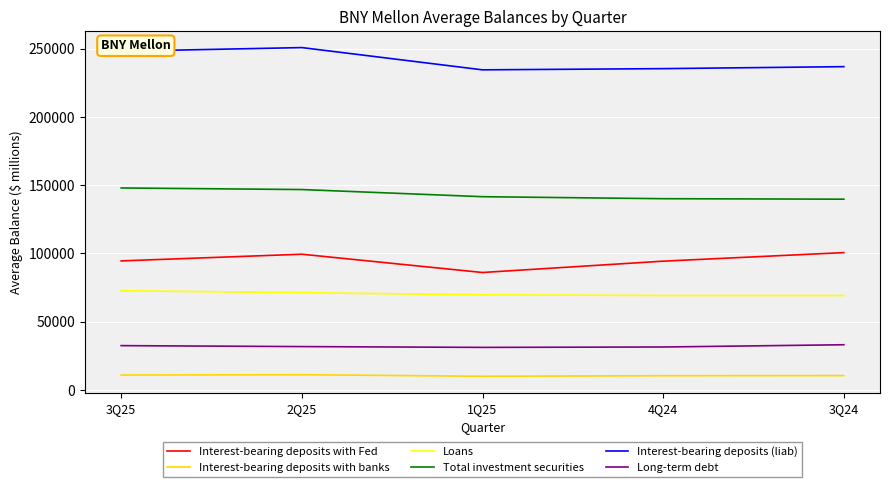

The value of Long-term debt at 2Q25 is 31805. True or false?

True